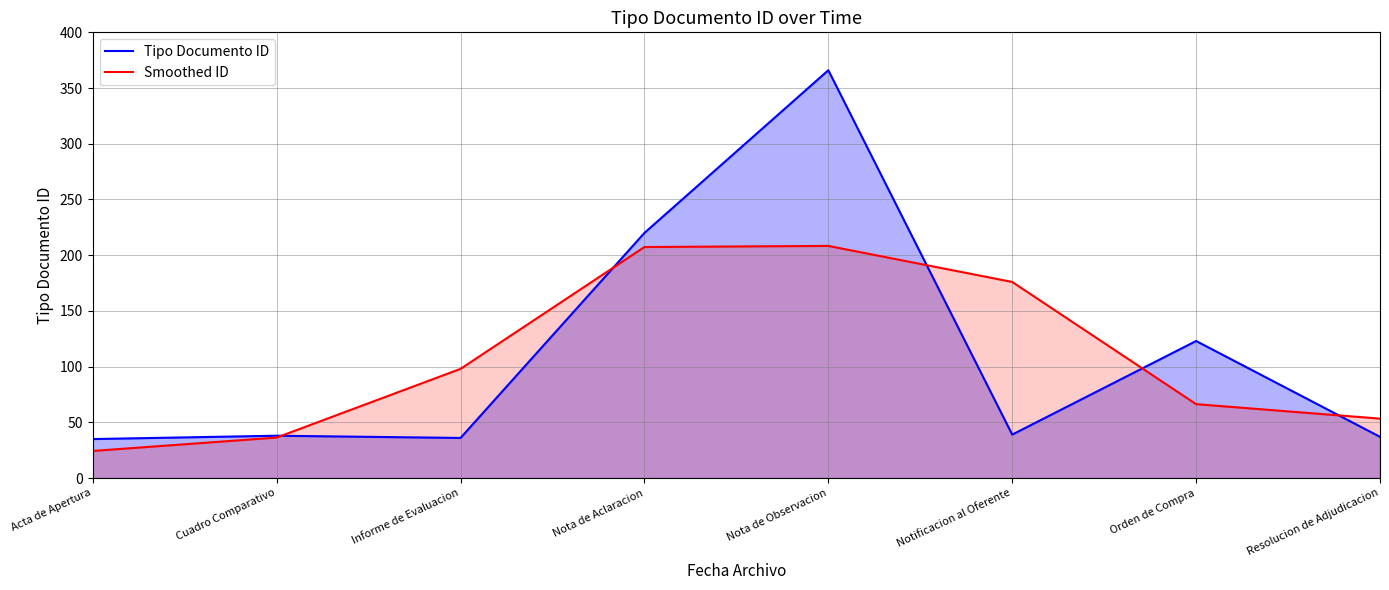

At which category is the sum across all series the highest?

Nota de Observacion